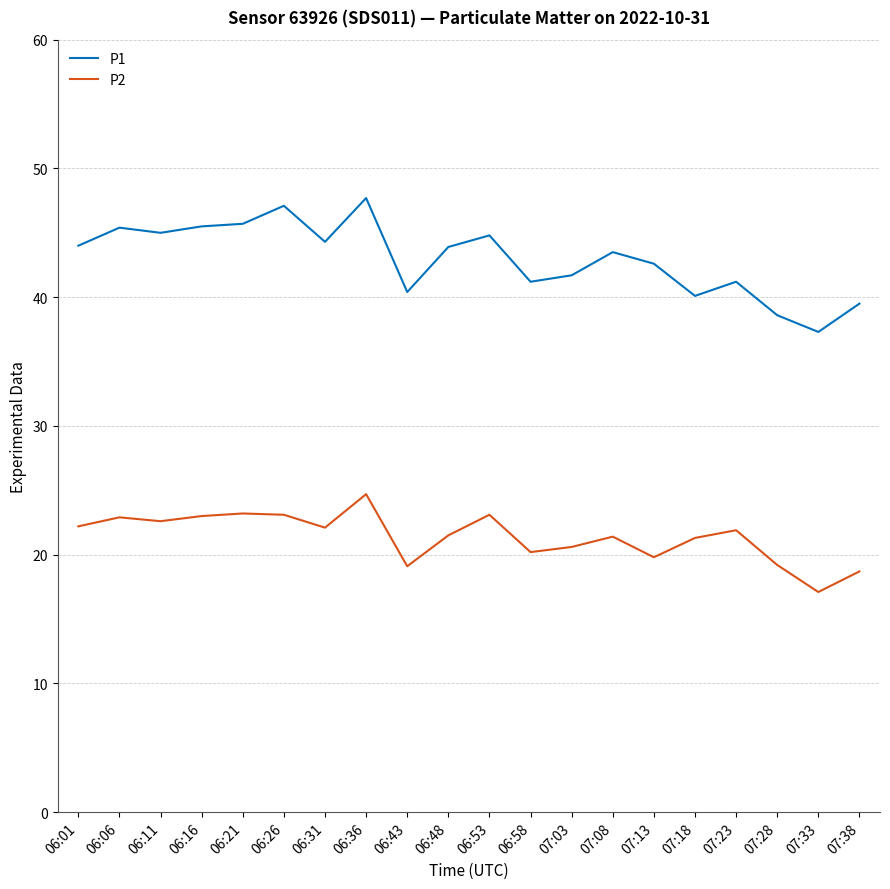

True or false: P2 and P1 intersect in this chart.

False